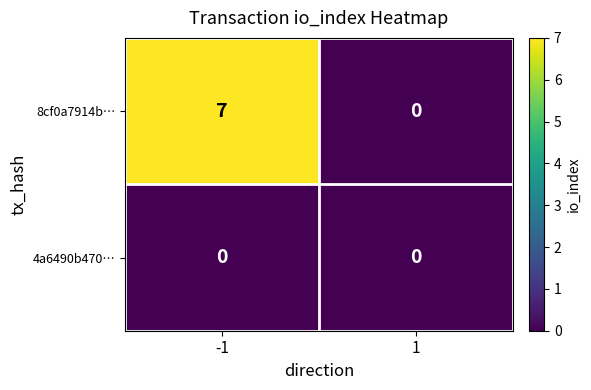

Which series changed the most between -1 and 1?

8cf0a7914b…